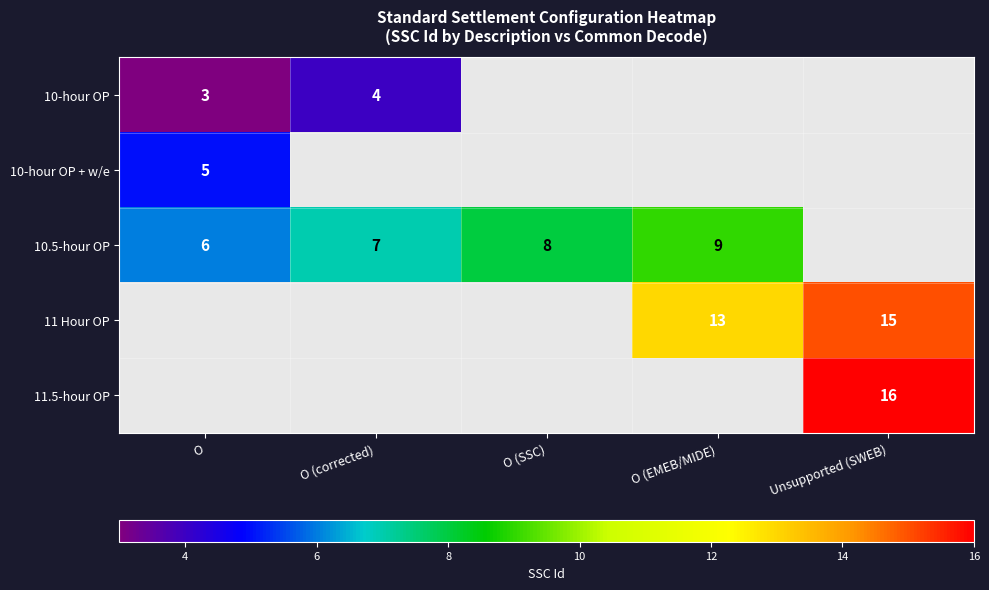

The value of 10-hour OP at O (corrected) is 1. True or false?

False